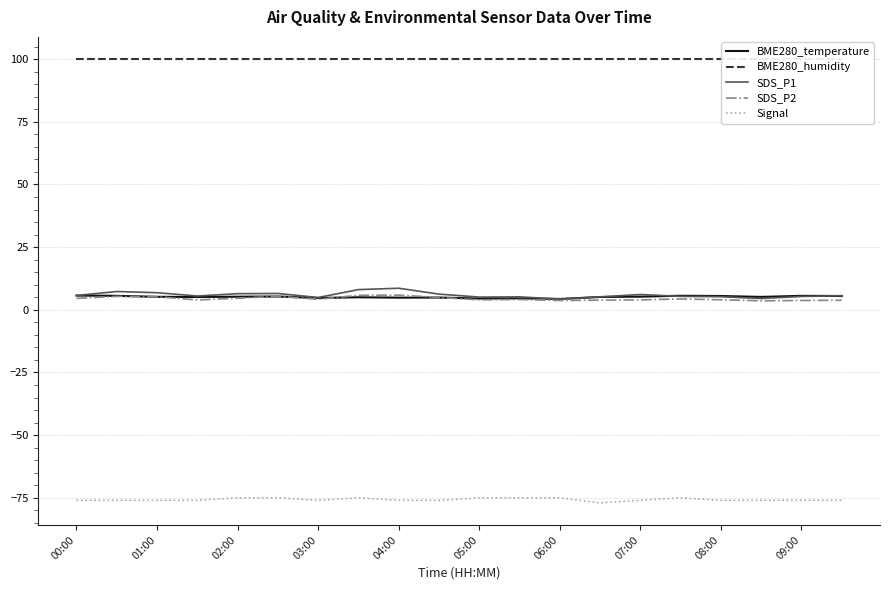

The BME280_temperature series shows 5.7 at 00:00. True or false?

True